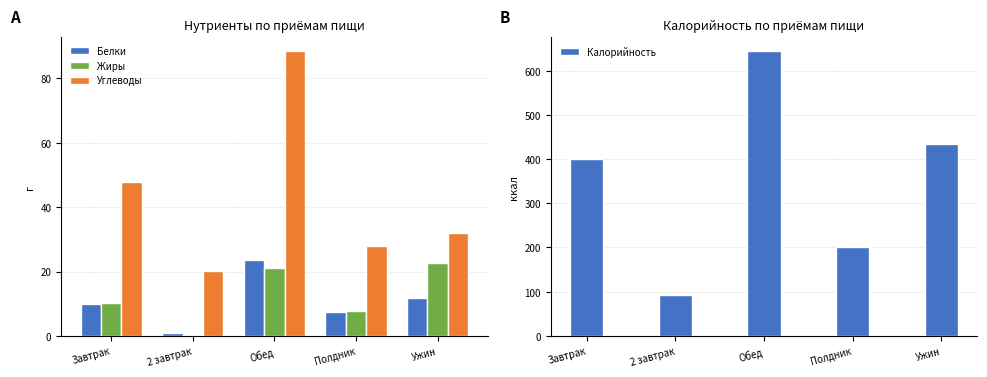

Rank the series by their maximum value, from highest to lowest.

Калорийность, Углеводы, Белки, Жиры